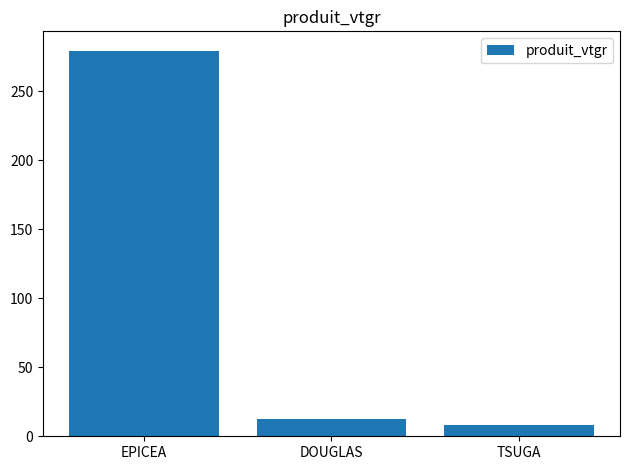

What is the label of the 2nd bar from the right?

DOUGLAS